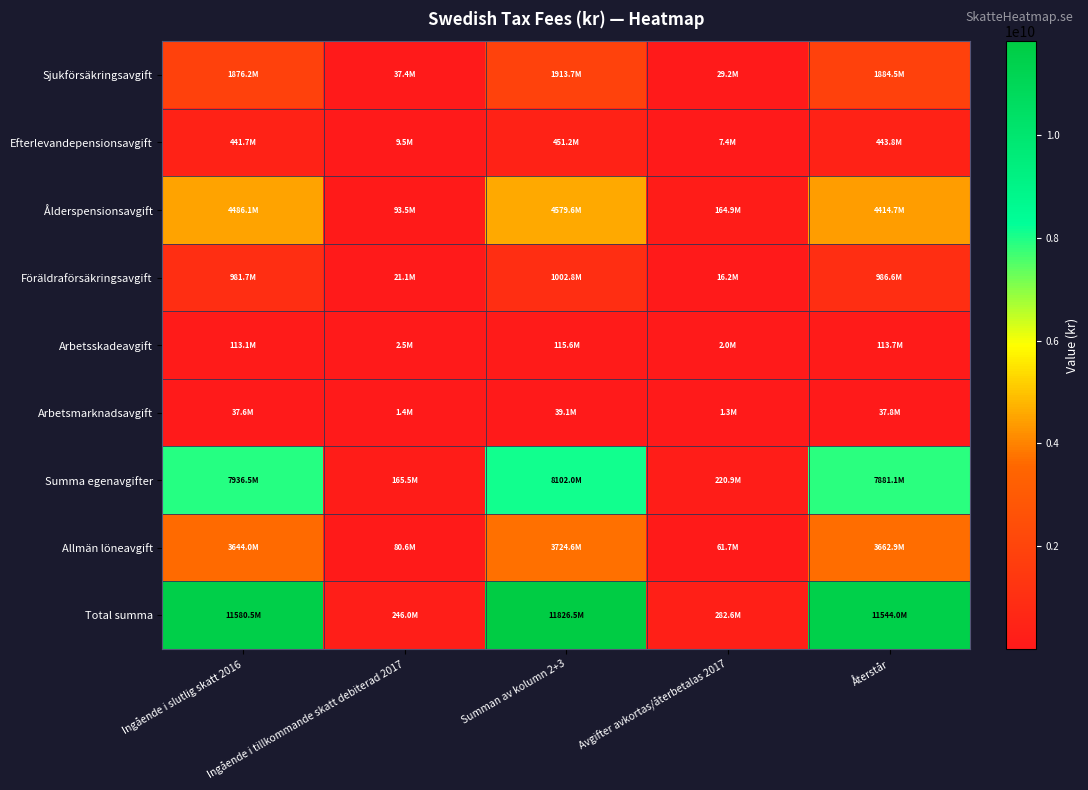

What is the total value across all series at Ingående i tillkommande skatt debiterad 2017?

657546501